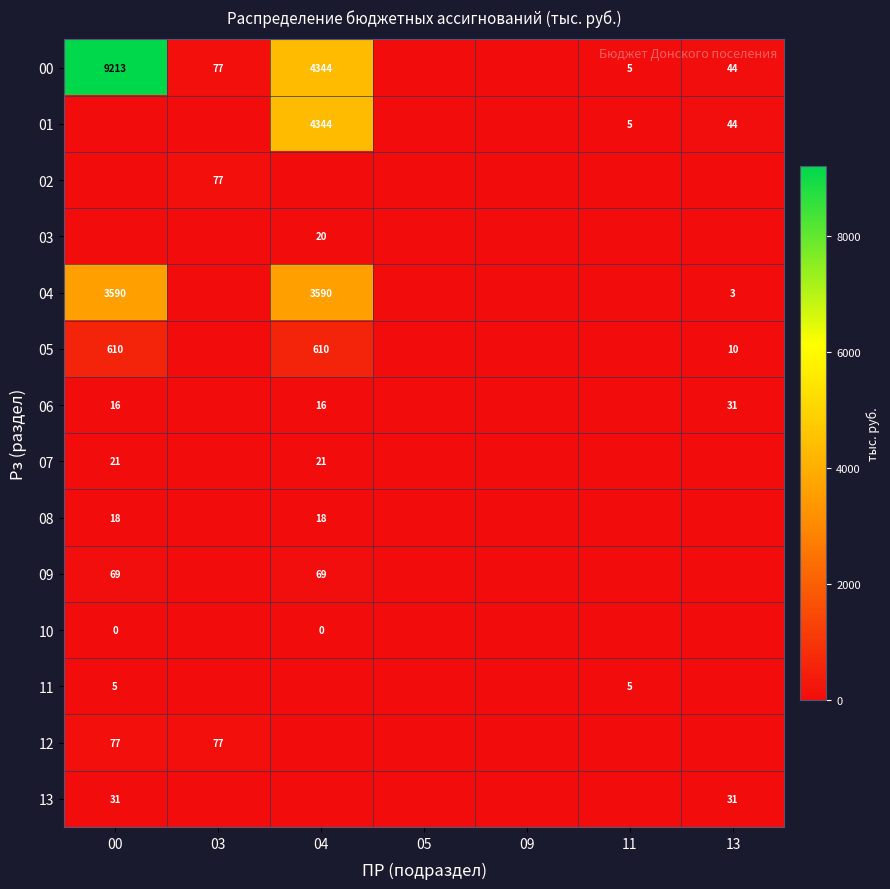

True or false: 09 has a value of 69 at 04.

True